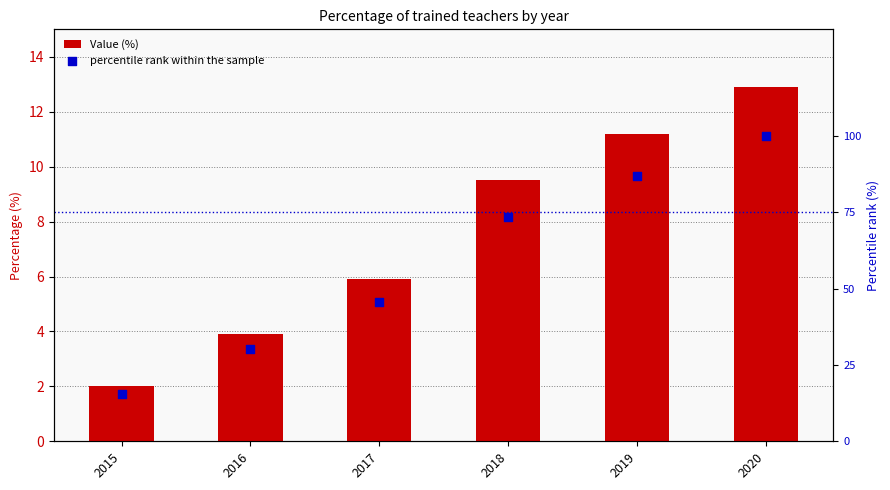

Which series has the largest Y range (max minus min)?

percentile rank within the sample